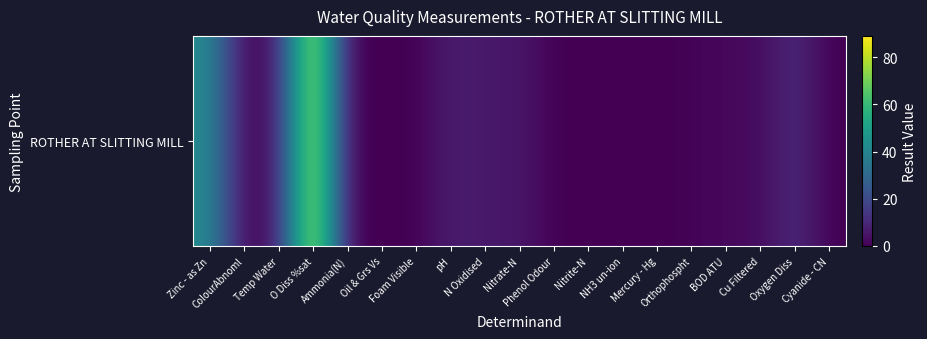

What is the difference between the maximum and minimum values?

89.0